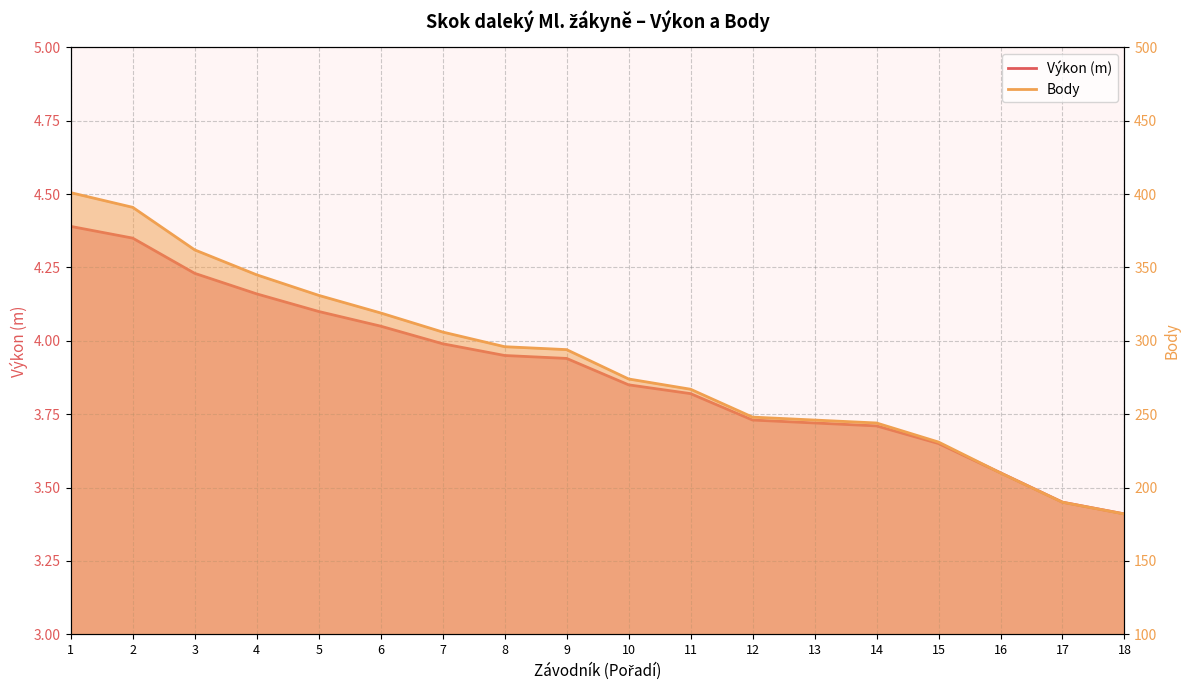

Which series has the widest spread of values?

Body